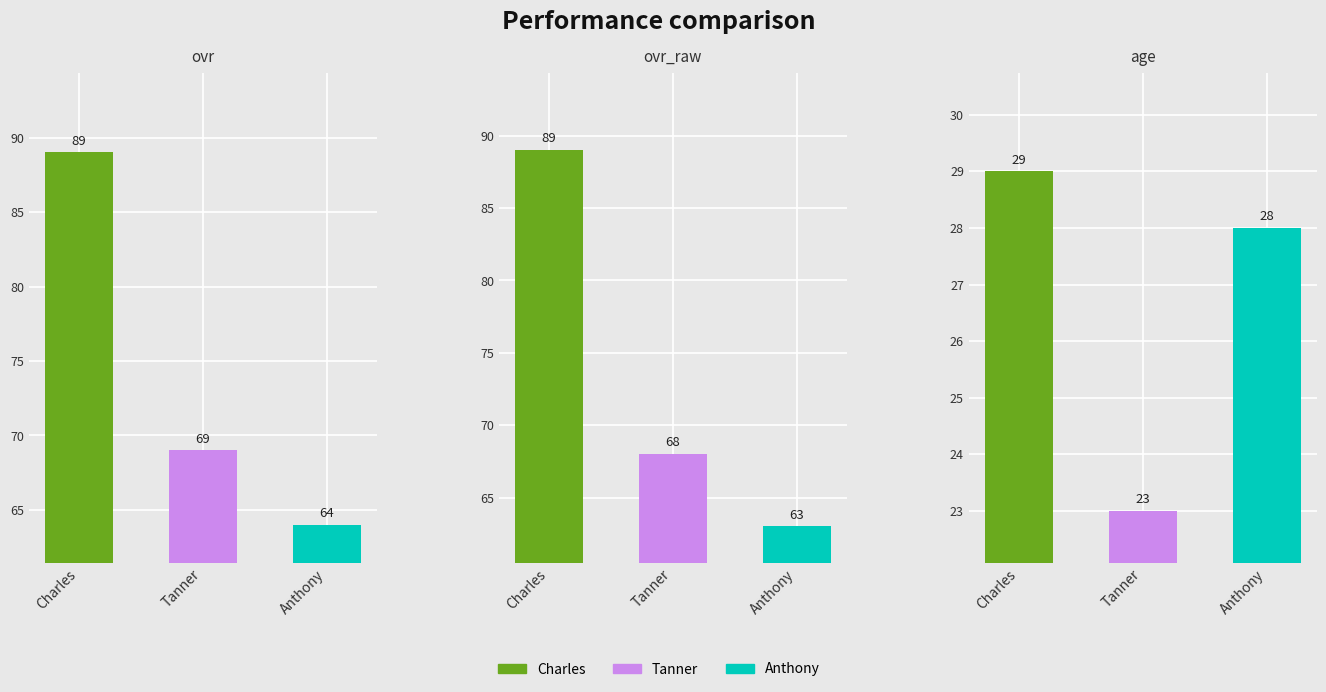

What position from the left is Tanner?

2